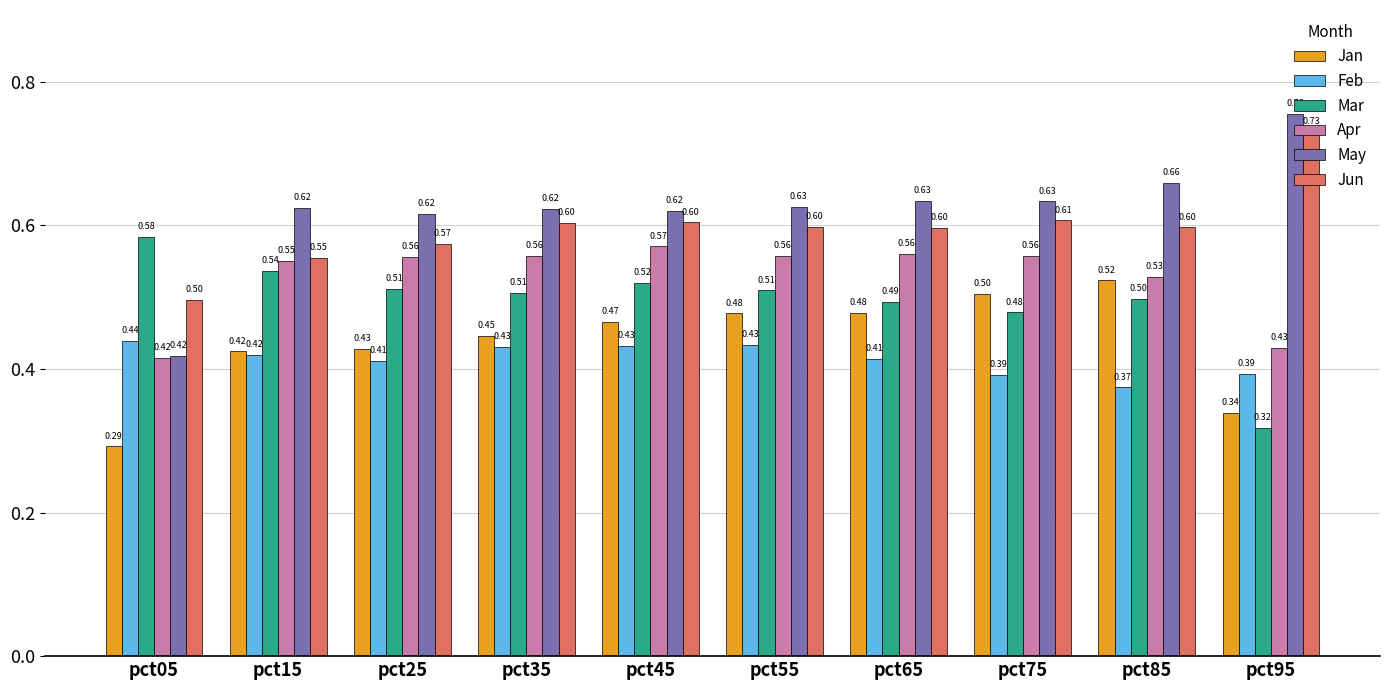

The value of Mar at pct65 is 0.8. True or false?

False